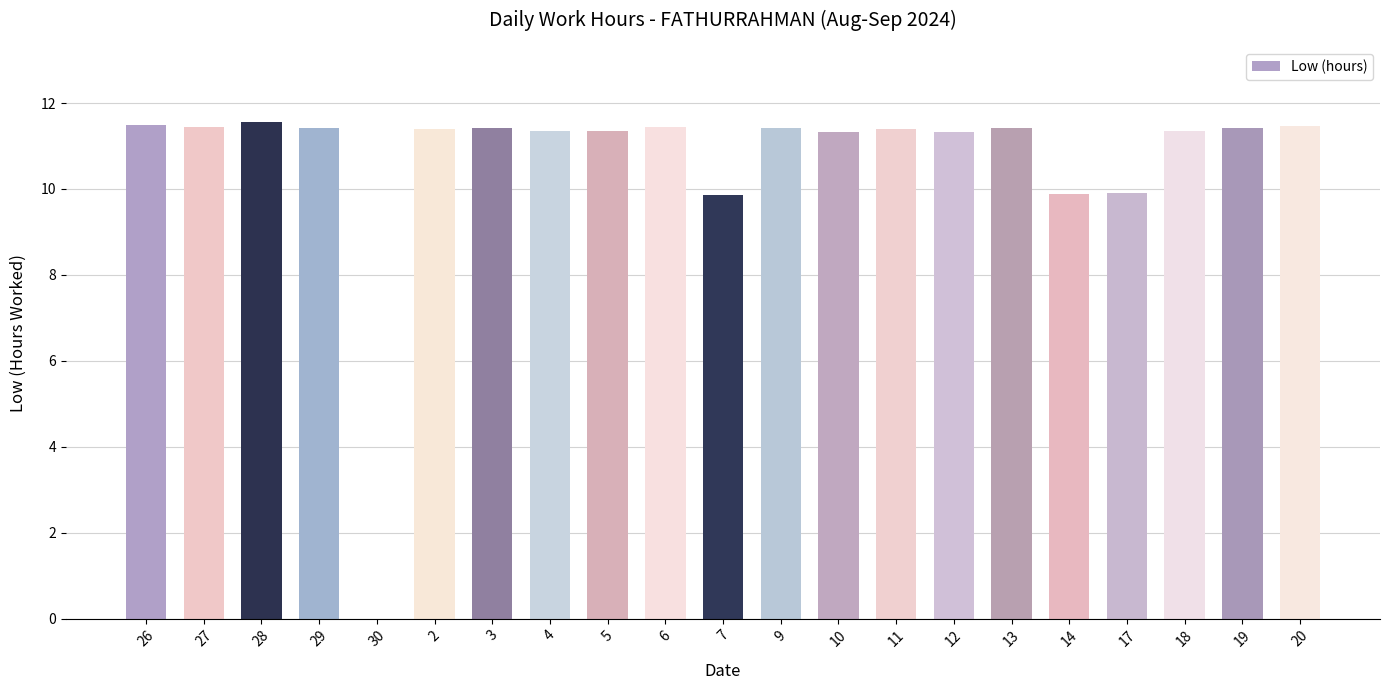

What is the difference between the values at 20 and 10?

0.1